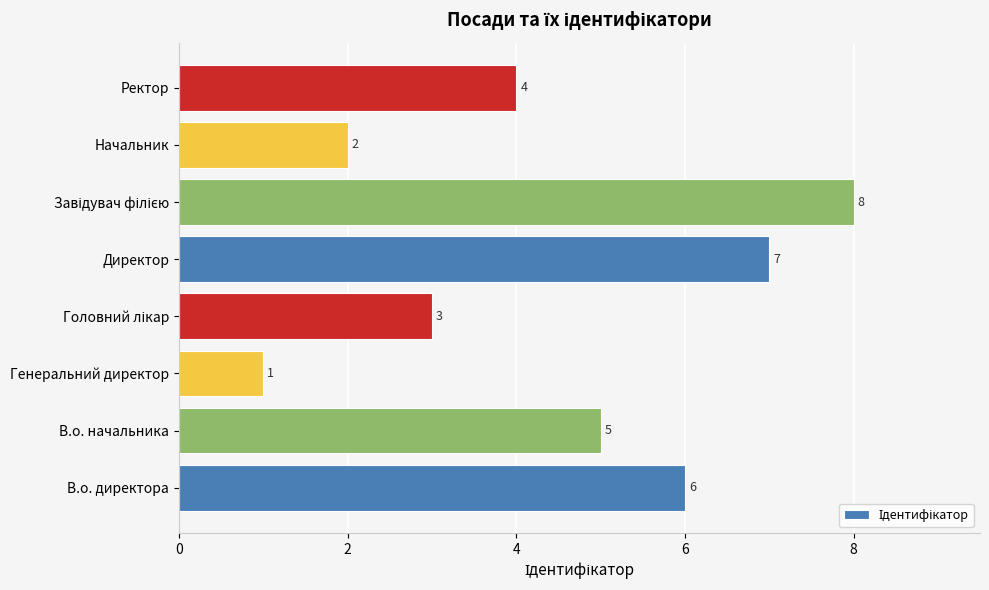

How many bars are there in total?

8